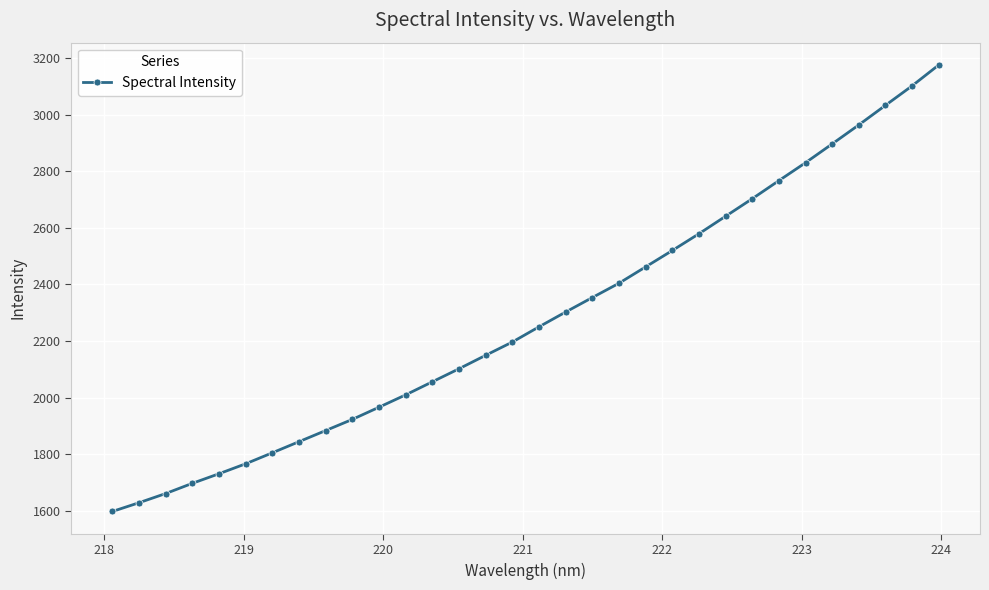

What is the difference between the maximum and second lowest values?

1546.7